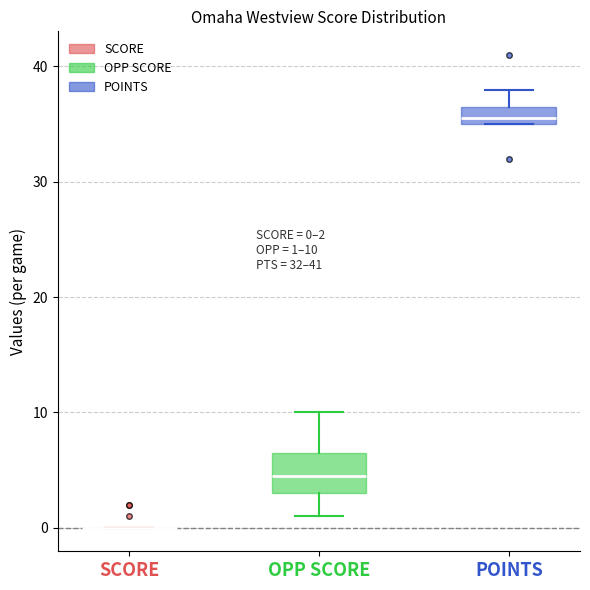

Which box is the tallest, from its lower edge to its upper edge?

OPP SCORE